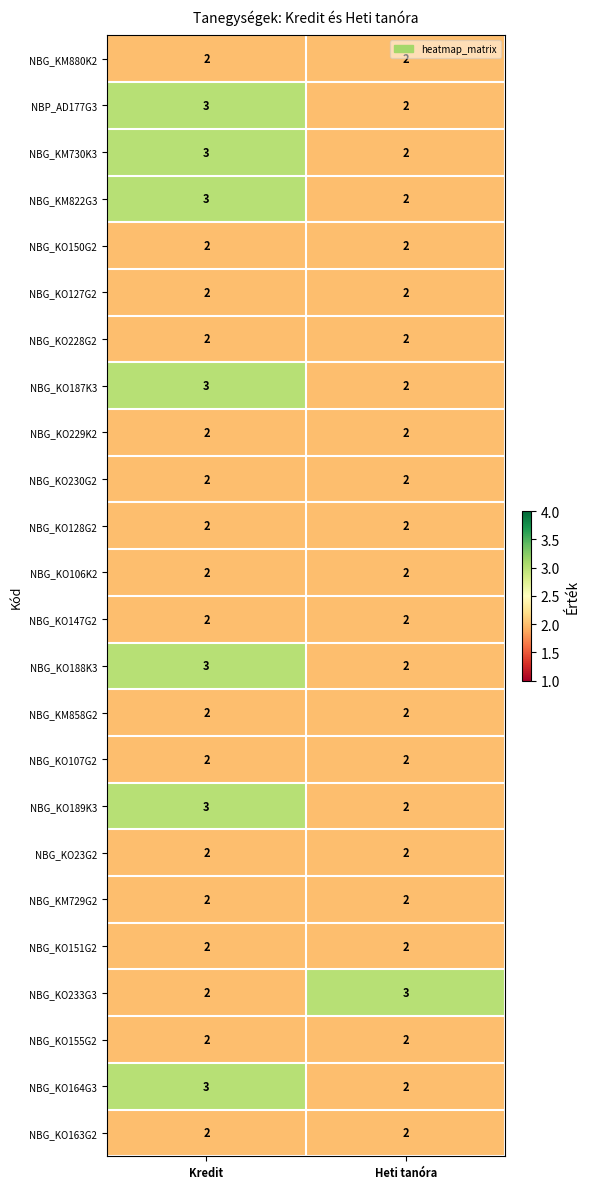

What is the maximum value shown in the chart?

3